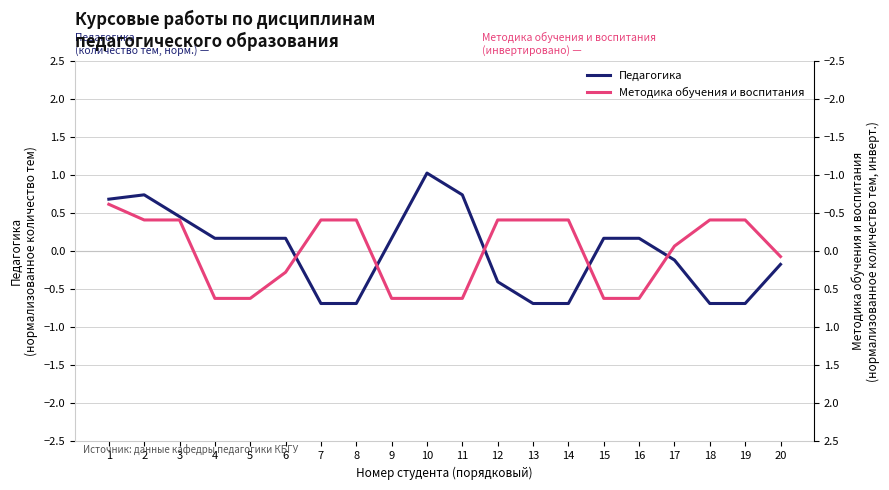

Does the chart have visible grid lines?

Yes